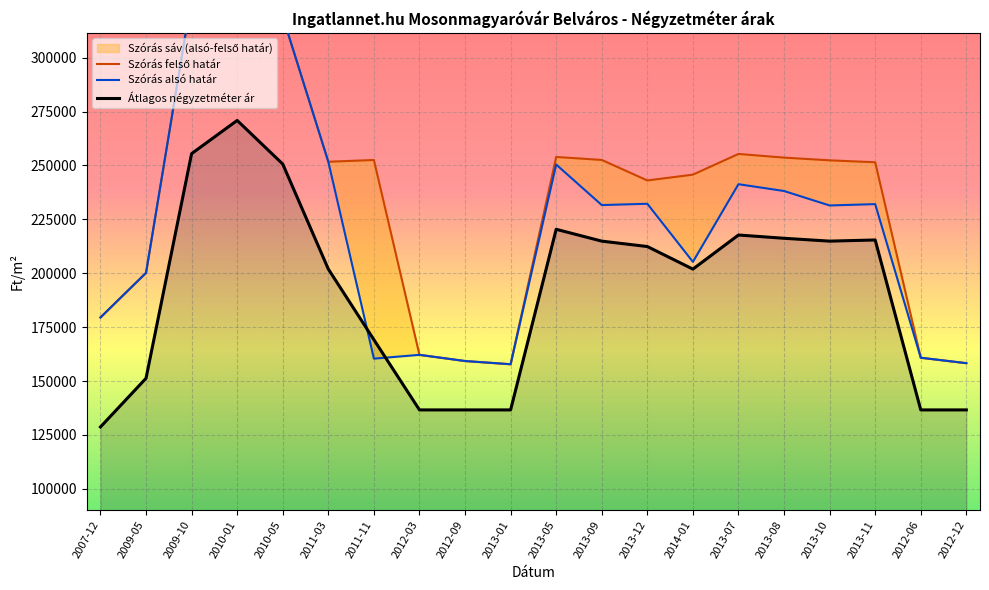

What is the spread (max minus min) of values at 2013-09?

37654